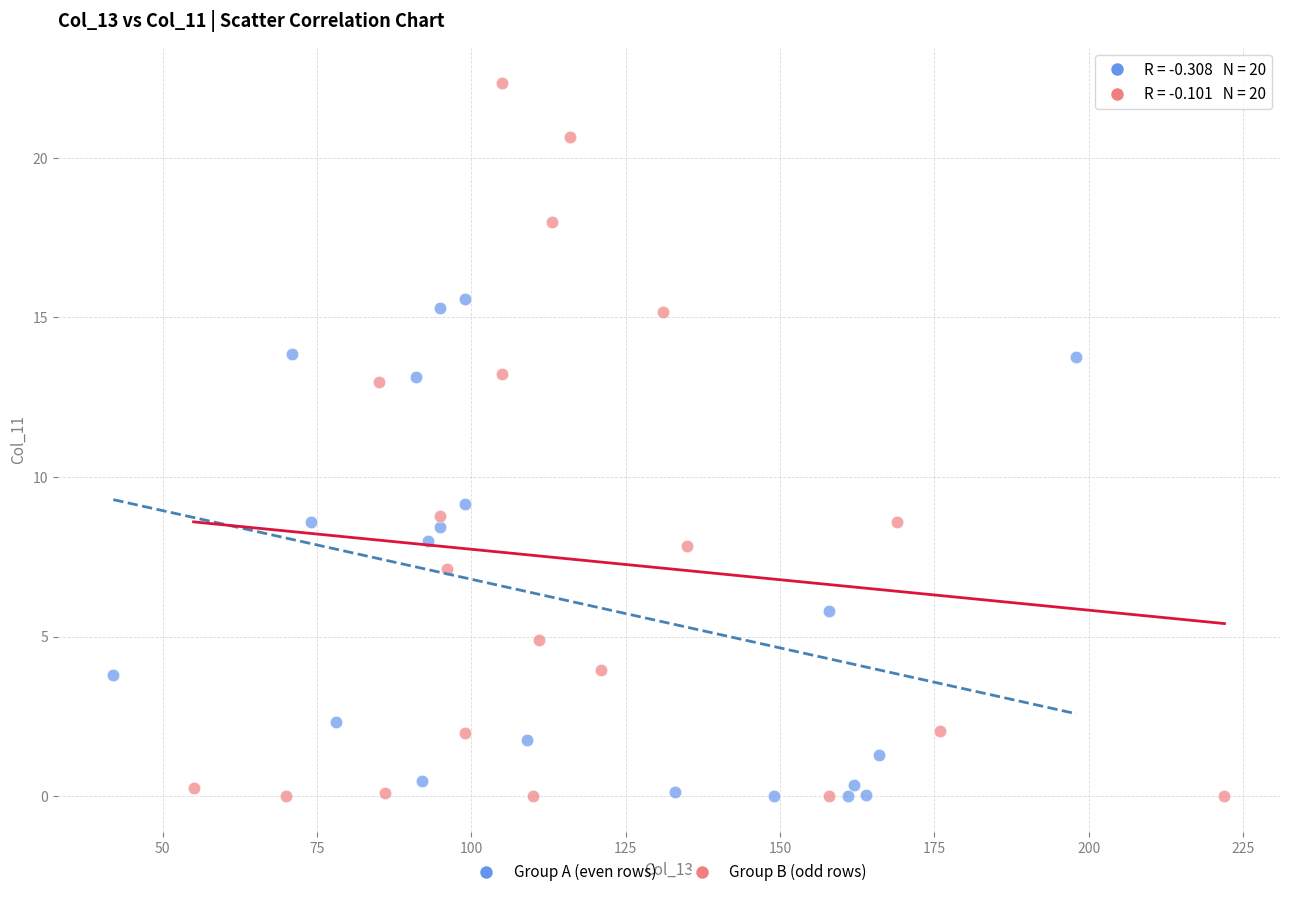

Which series reaches the maximum Y coordinate?

Group B (odd rows)